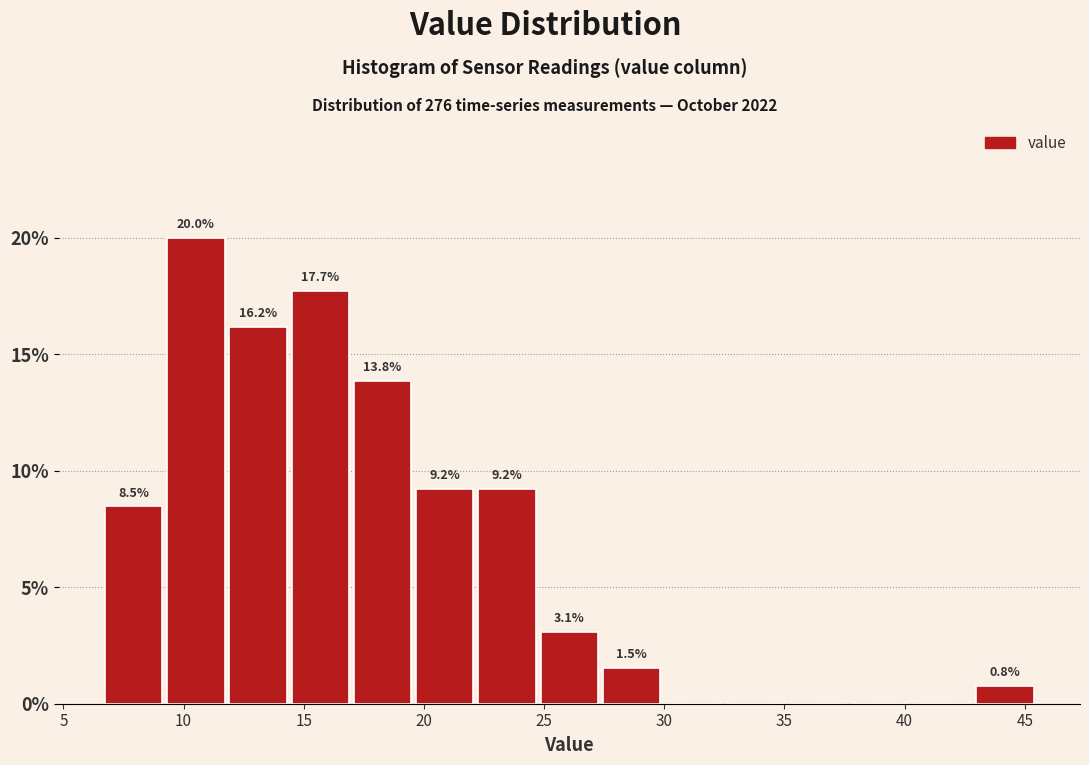

Which range on the x-axis has the tallest bar?

9.0 to 12.0